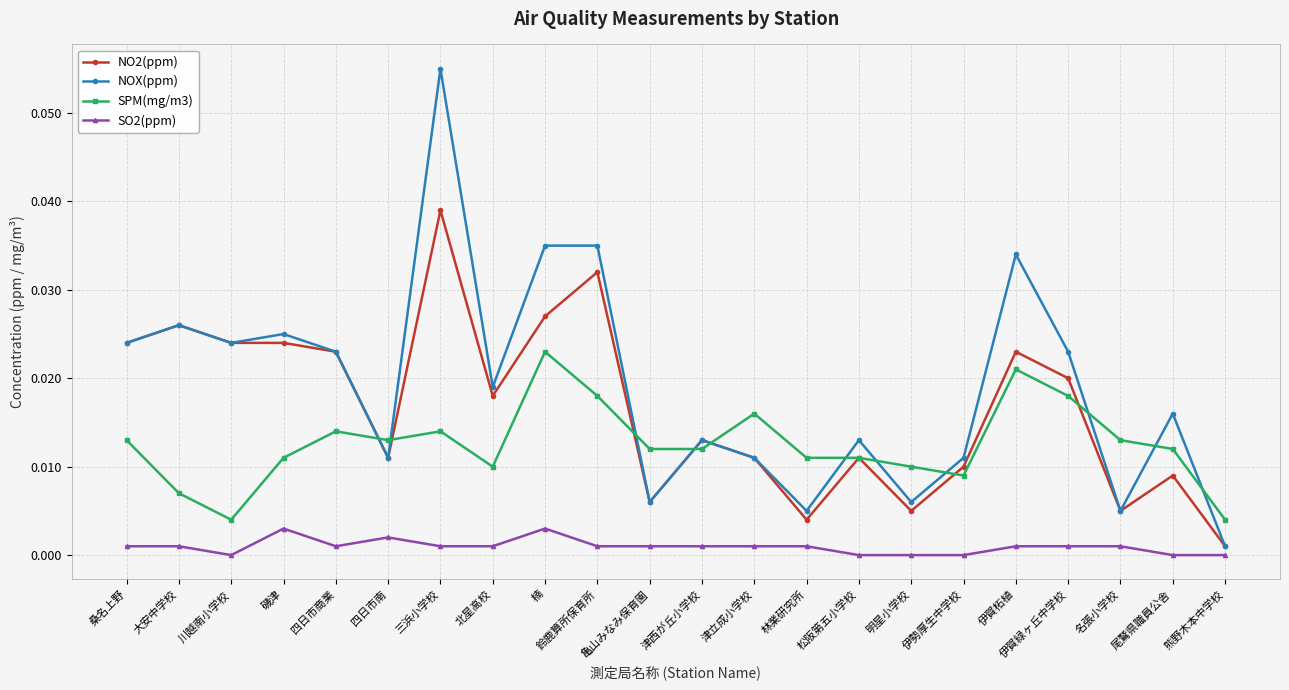

What is the label of the 18th point from the left?

伊賀柘植